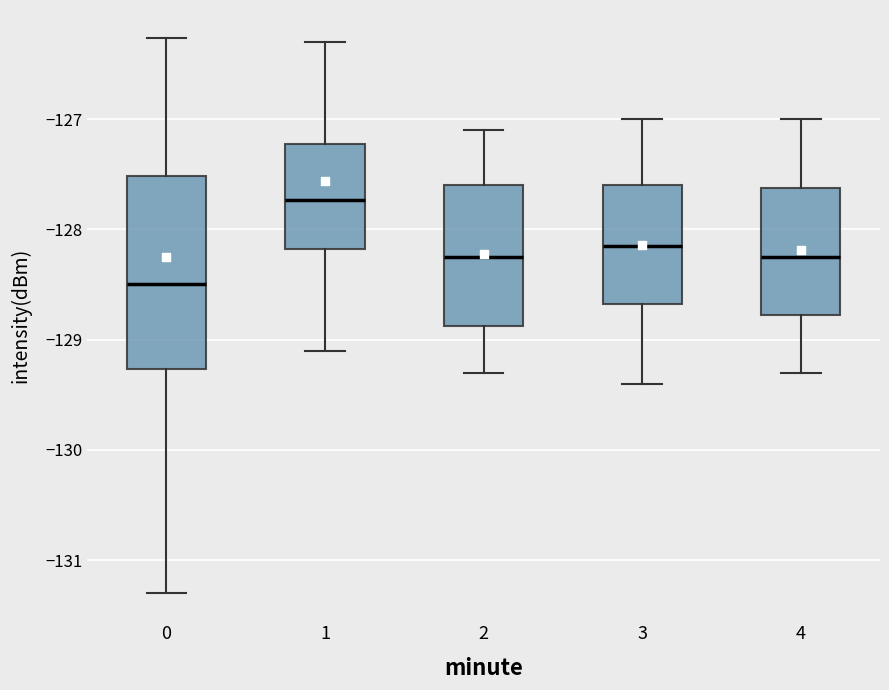

Which box's median line is the lowest?

0